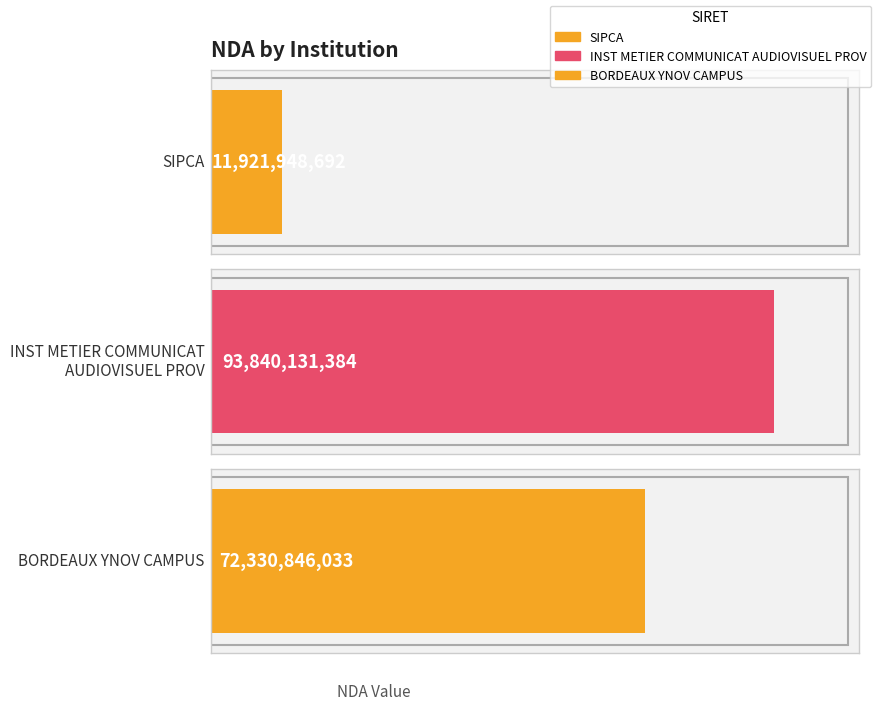

What is the change in value from 37910926700060 to 39412269100048?

+81918182692